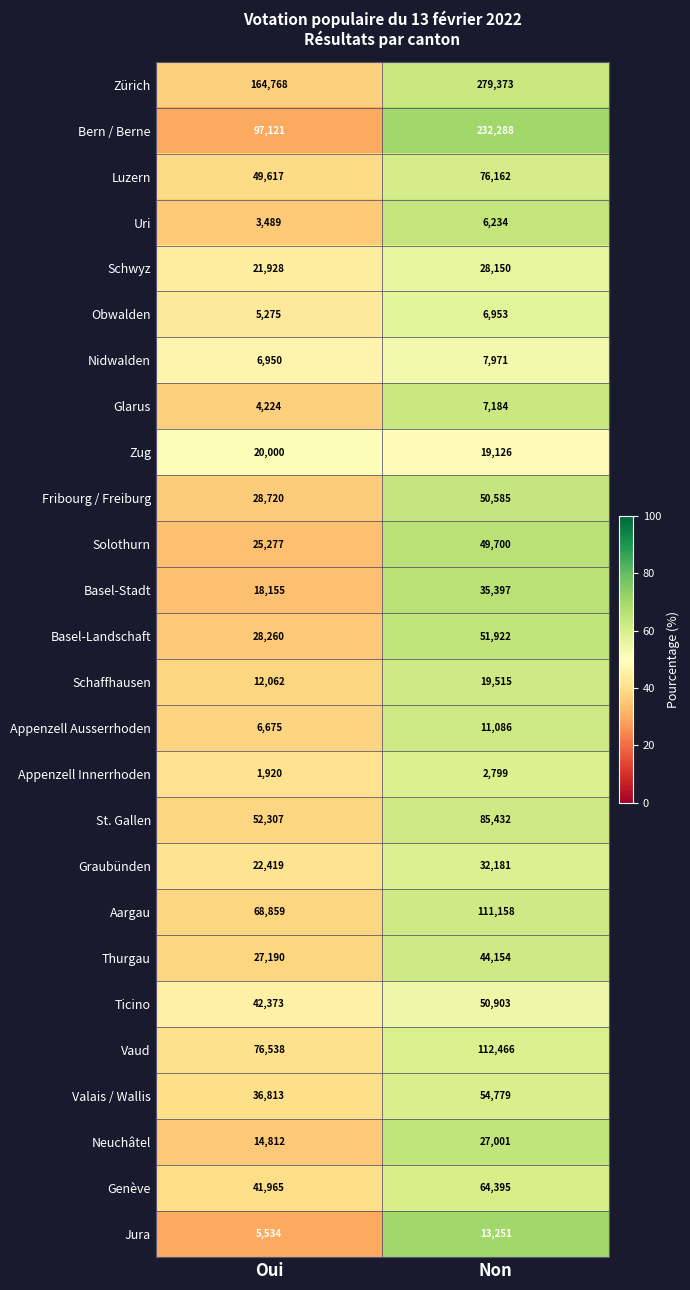

How many categories are shown in the chart?

2